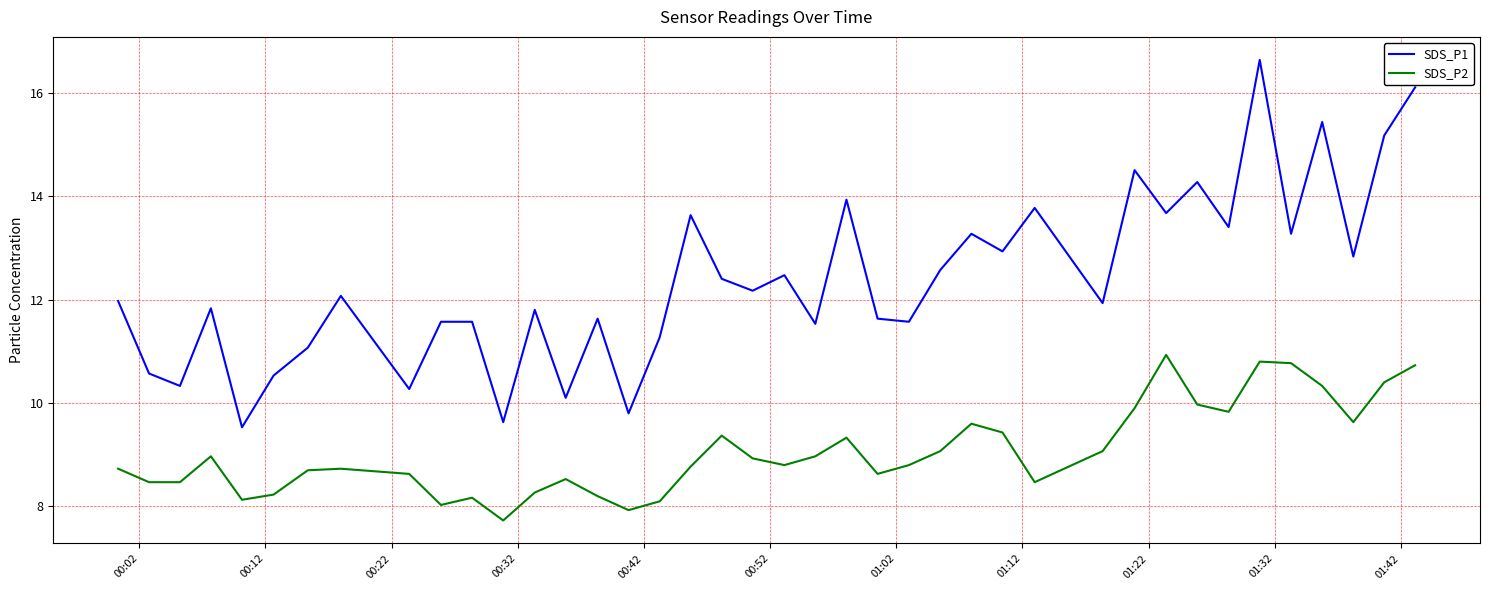

List the series in order of their peak value, highest first.

SDS_P1, SDS_P2